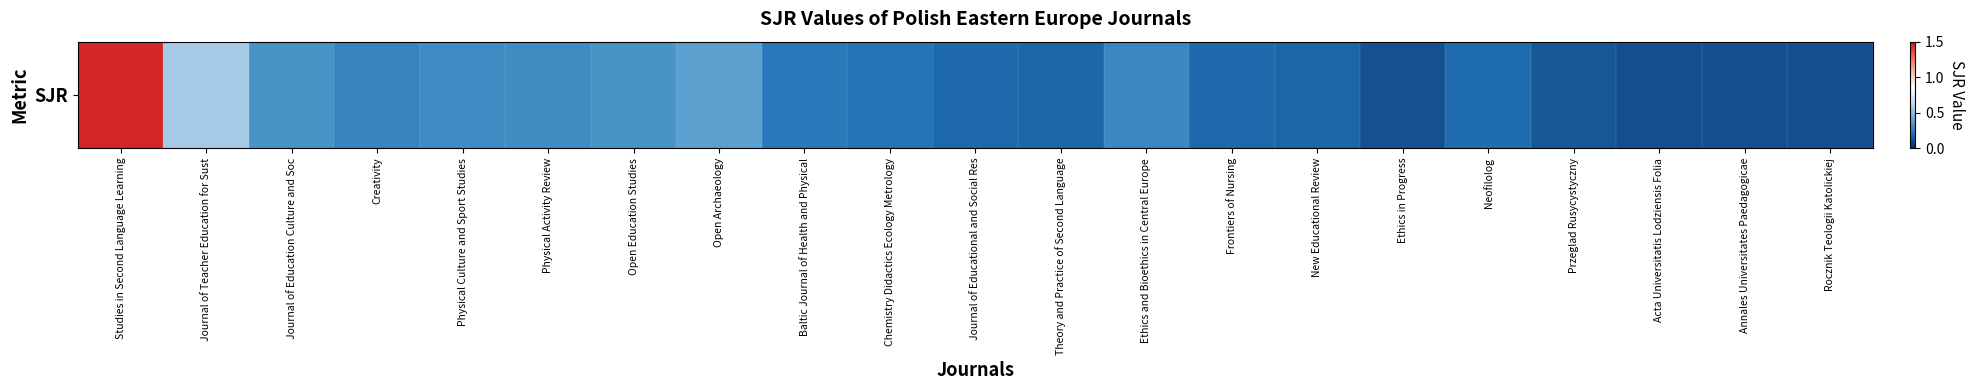

What is the minimum value shown in the chart?

0.1